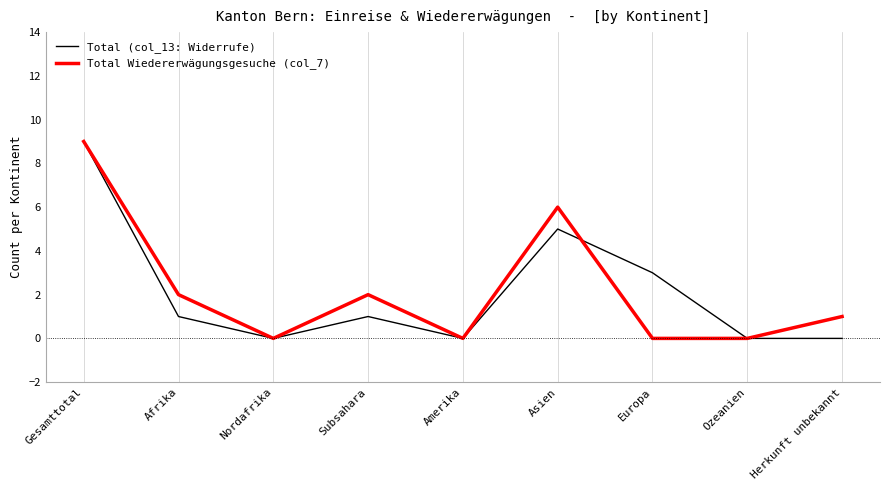

Is the value of Total (col_13: Widerrufe) at Amerika greater than the value of Total Wiedererwägungsgesuche (col_7) at Subsahara?

No